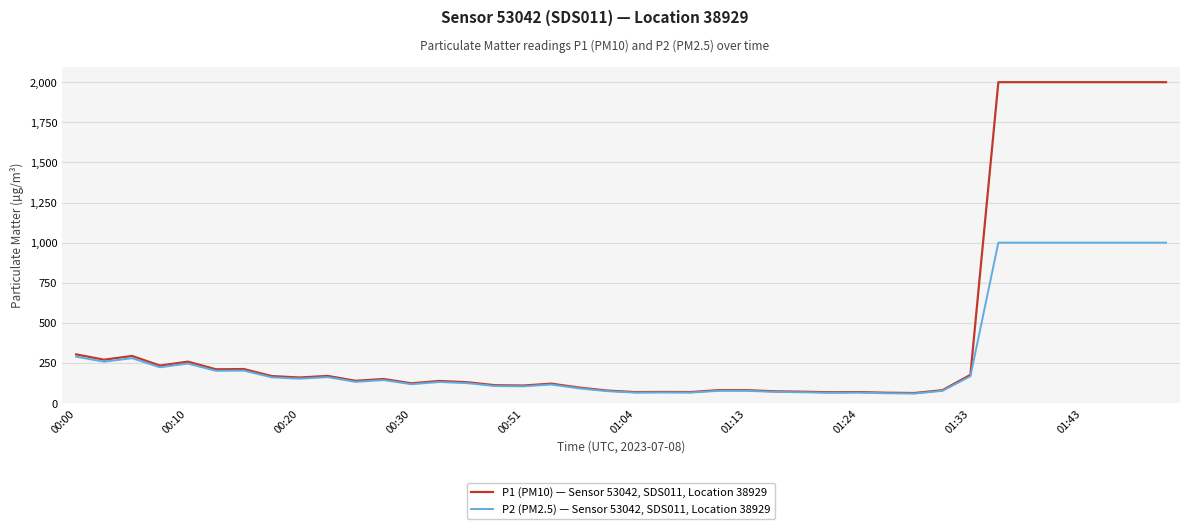

Which series has the largest total across all categories?

P1 (PM10) — Sensor 53042, SDS011, Location 38929